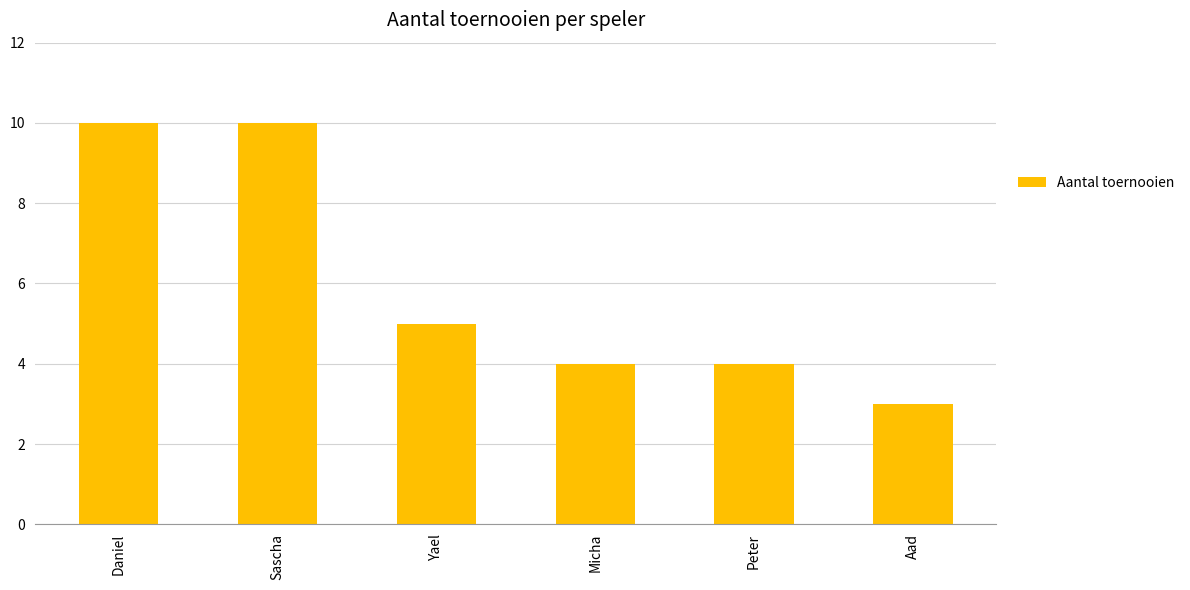

Reading left to right, extract all data points from this chart.

10	10	5	4	4	3